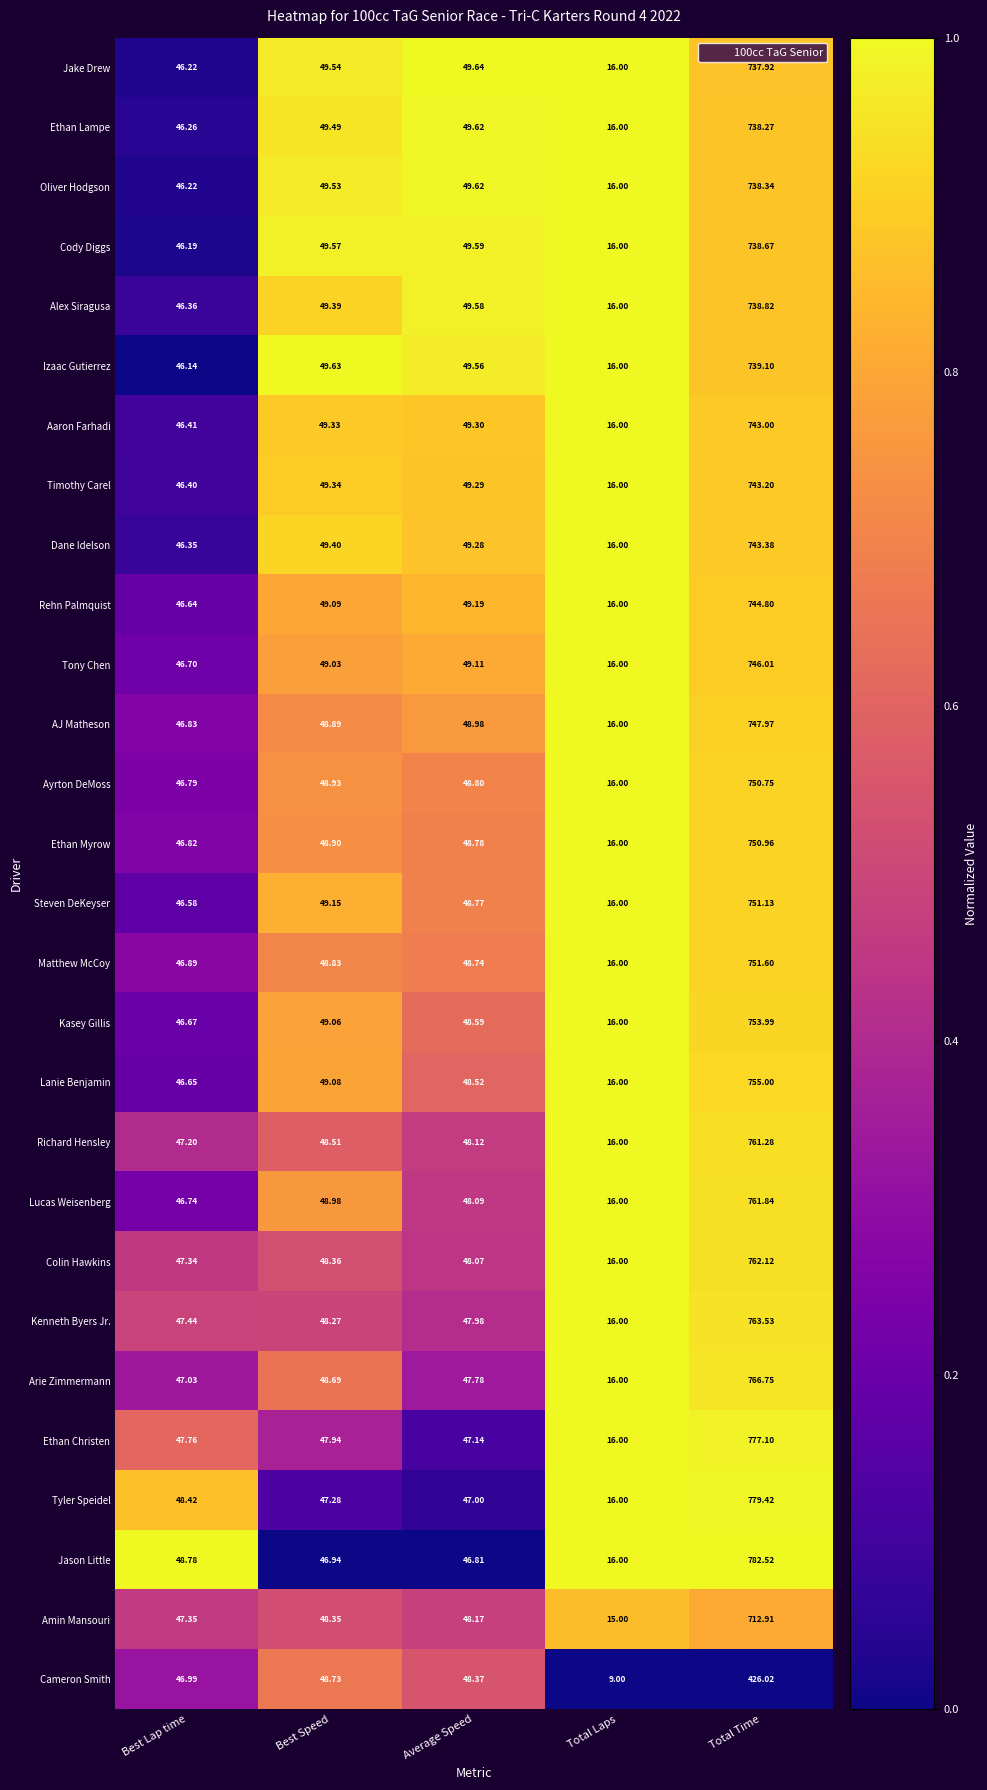

Where does the Timothy Carel series first go above 49?

Best Speed